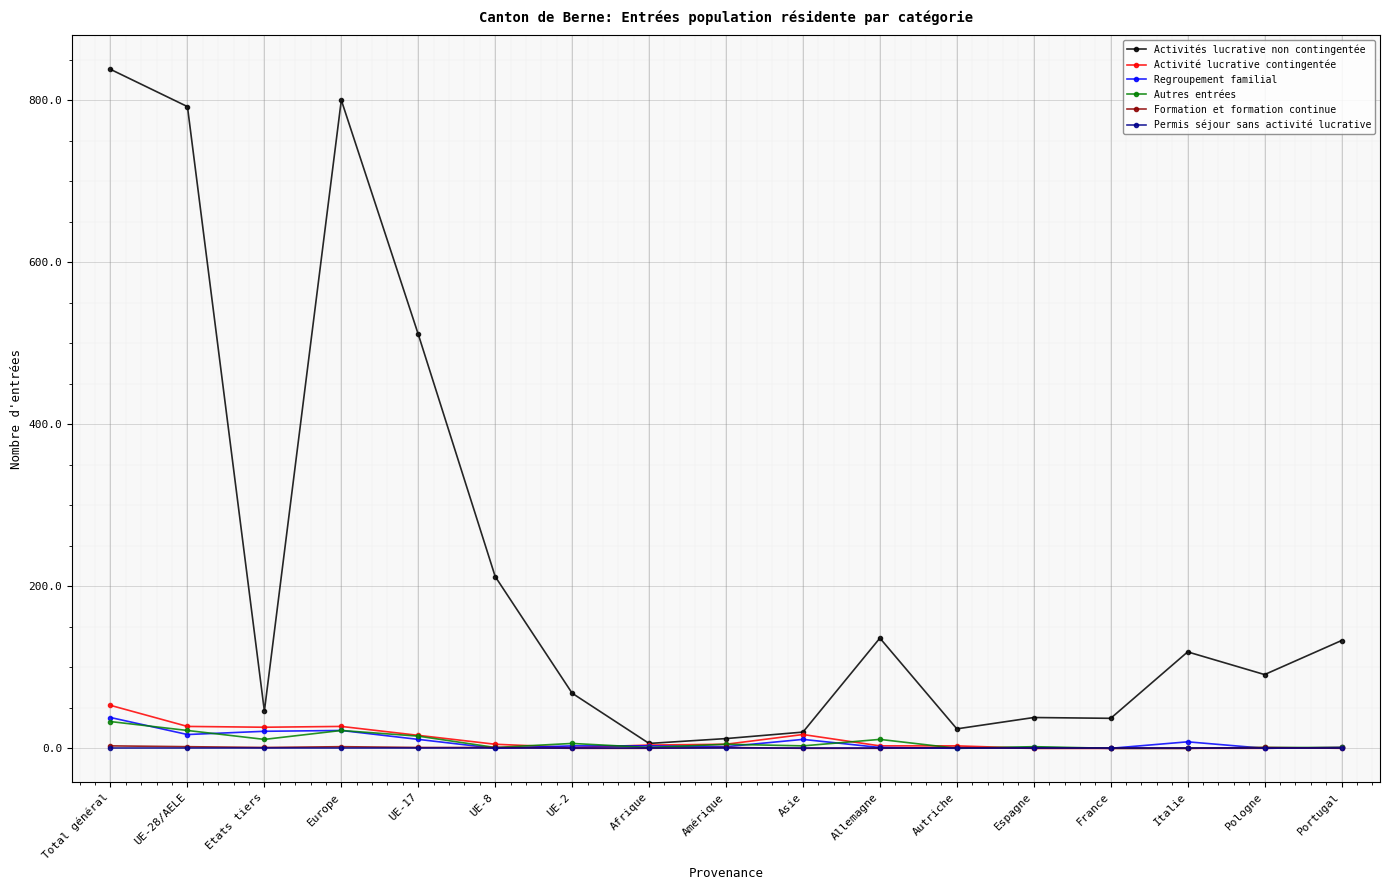

What is the difference between the maximum and second lowest values in the Regroupement familial series?

38